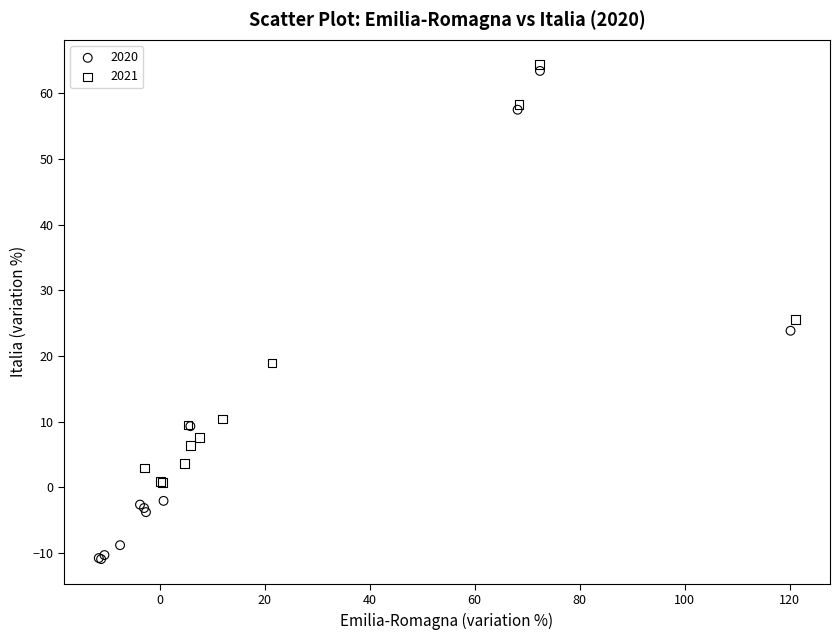

Which series reaches the minimum Y coordinate?

2020